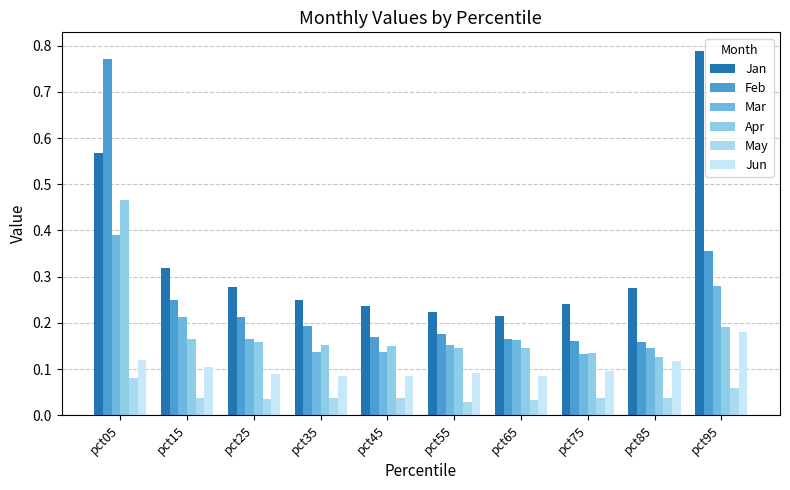

What is the difference between the maximum and second lowest values in the Apr series?

0.3